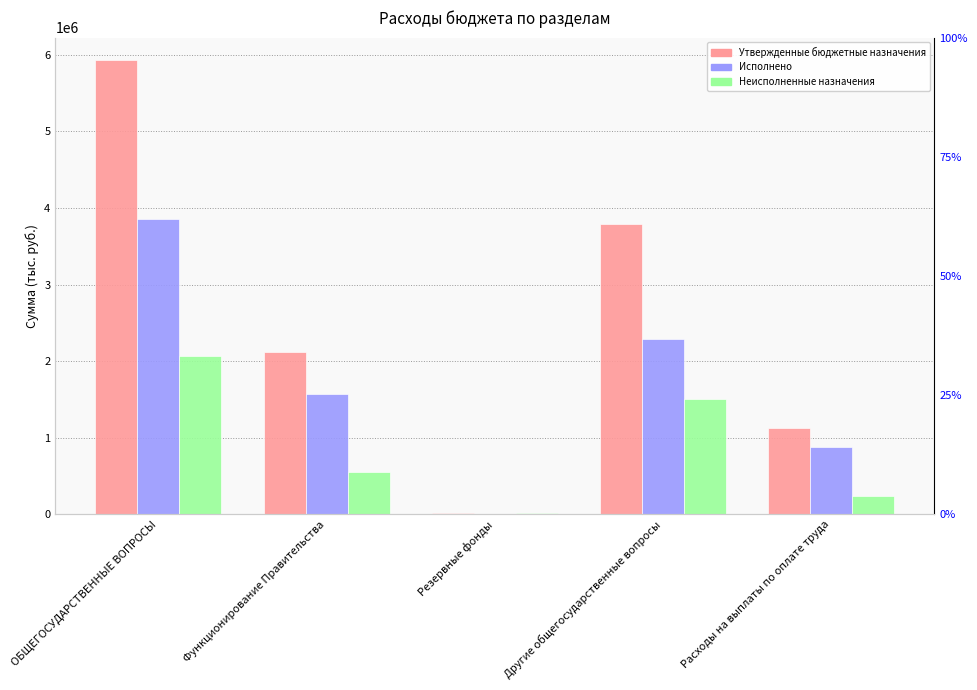

At Функционирование Правительства, list the series in order from largest to smallest.

Утвержденные бюджетные назначения, Исполнено, Неисполненные назначения